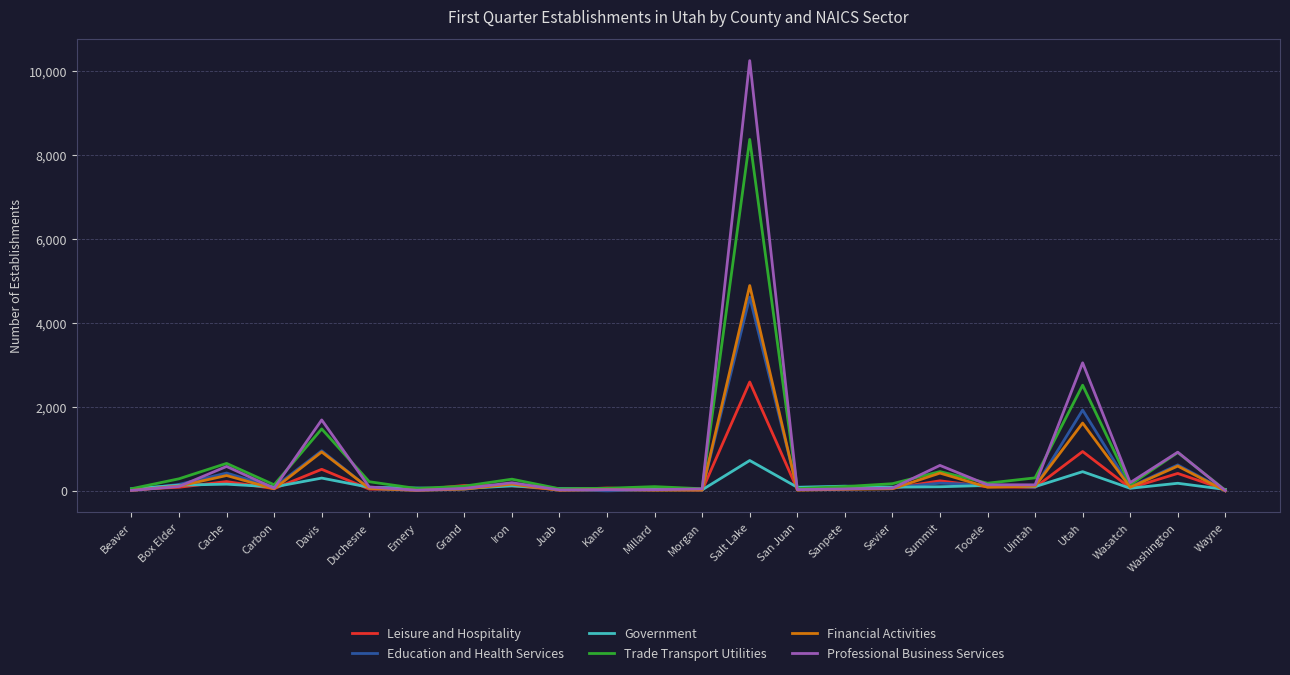

Which category has the highest value in the Financial Activities series?

Salt Lake